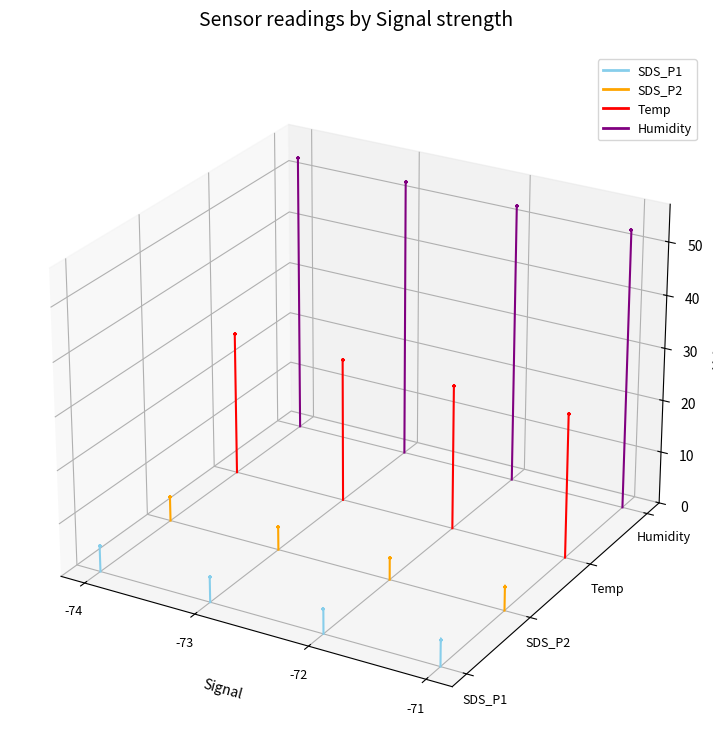

What are all the series names shown in the legend?

SDS_P1, SDS_P2, Temp, Humidity